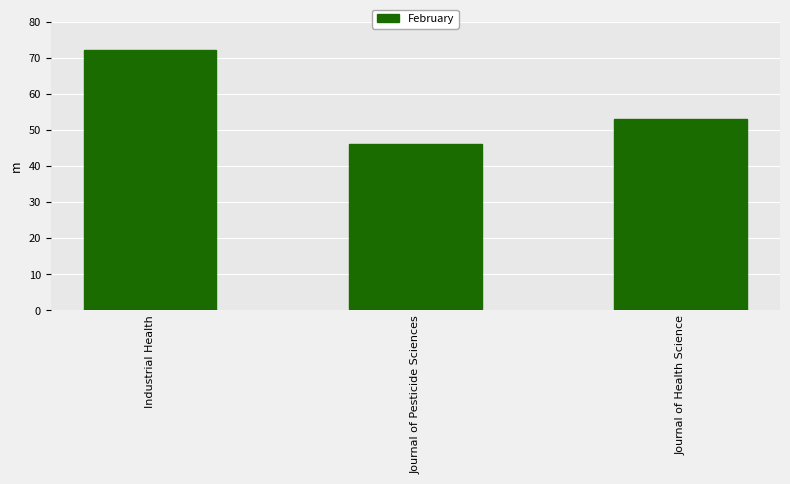

How many series are shown in this chart?

1